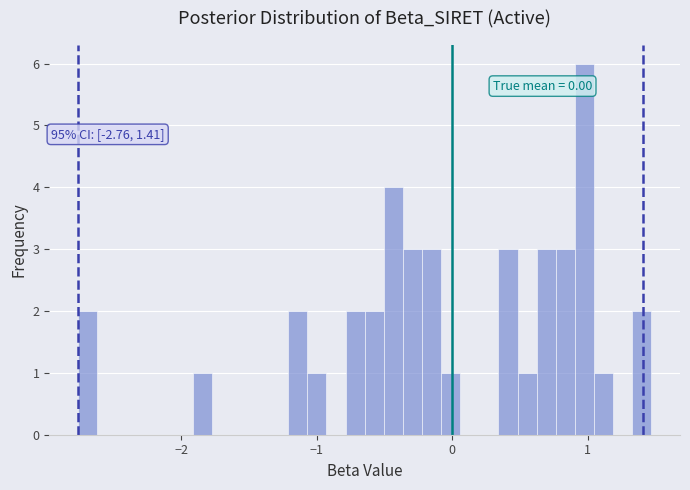

Around what value on the x-axis is the tallest bar? Give the approximate position of its centre, as read against the axis.

1.0